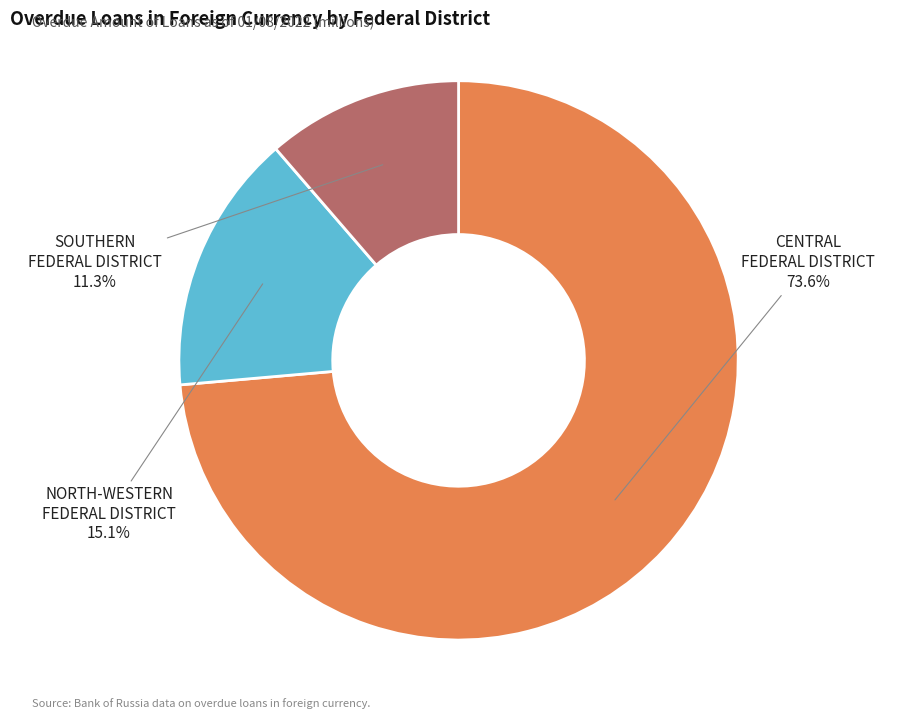

How many slices are in this pie chart?

3